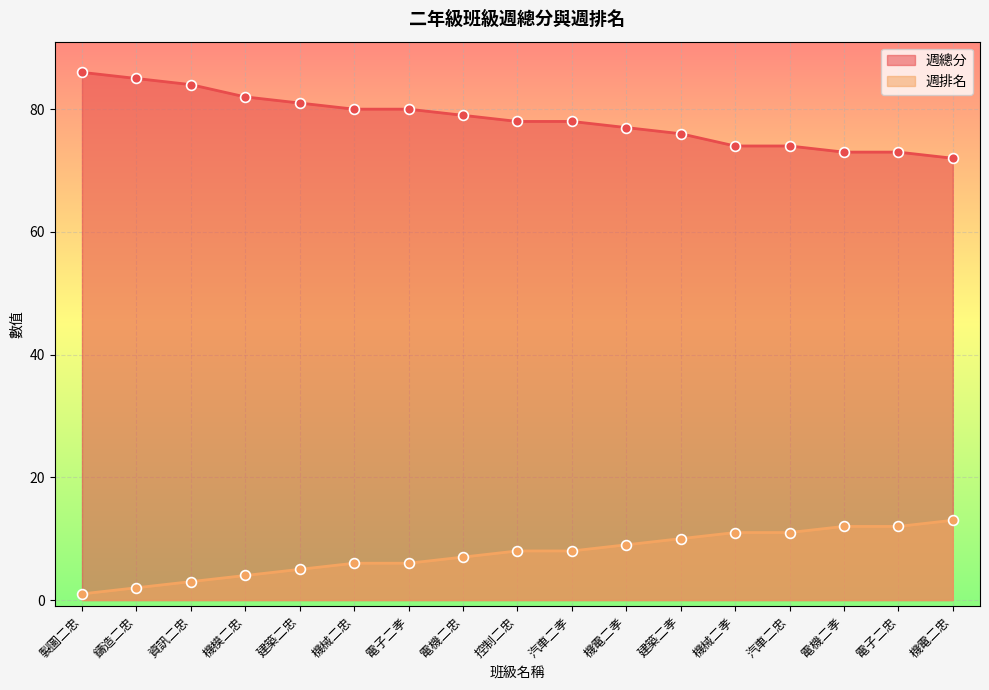

Which series has the largest Y range (max minus min)?

週總分